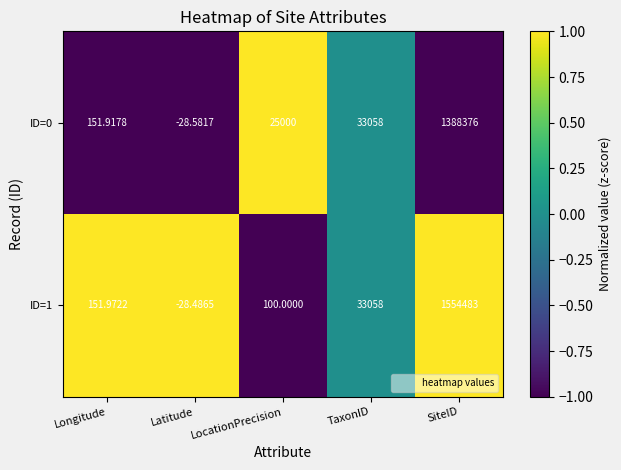

Which series has the widest spread of values?

ID=1